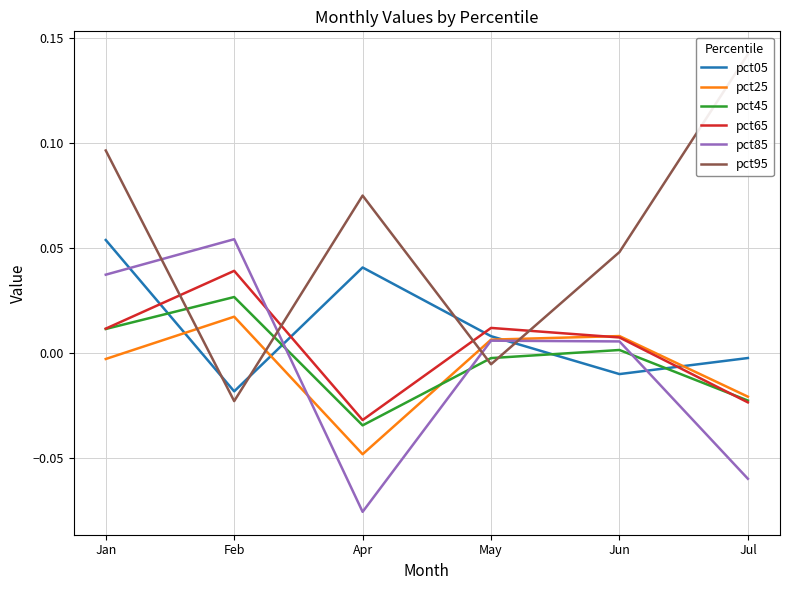

Is it true that pct65 equals 0.0 at Jun?

False